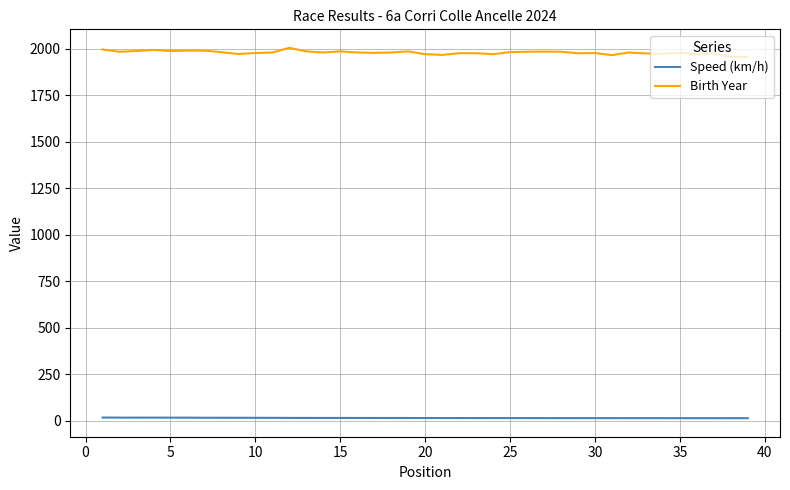

True or false: Birth Year and Speed (km/h) cross at least once.

False